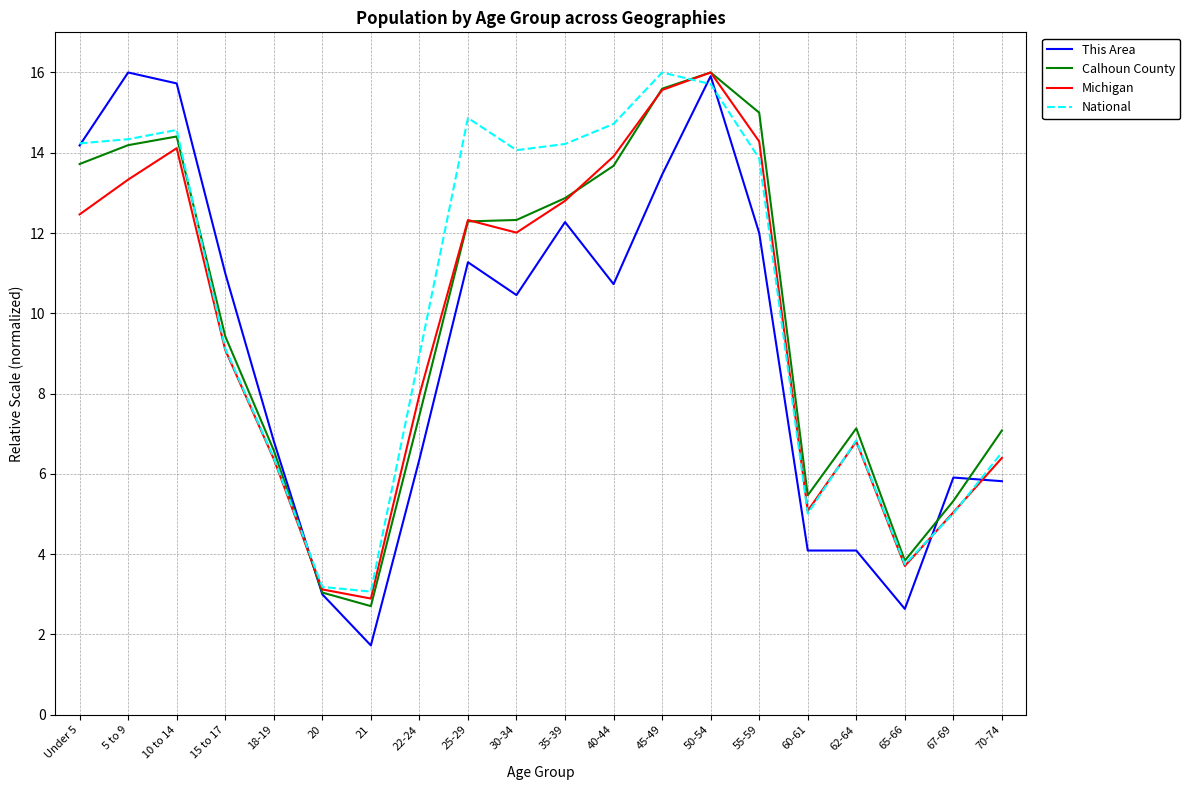

Is the value of This Area at 50-54 greater than the value of National at 18-19?

Yes